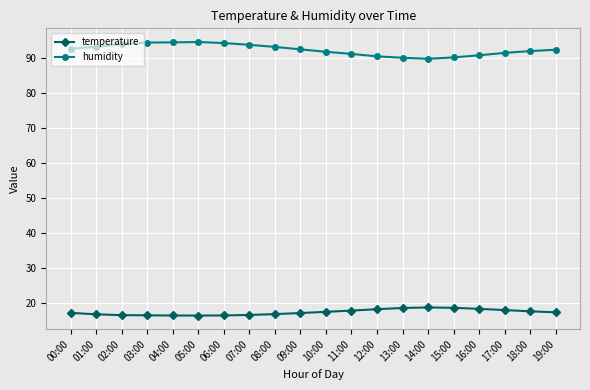

What is the maximum value shown in the chart?

94.6